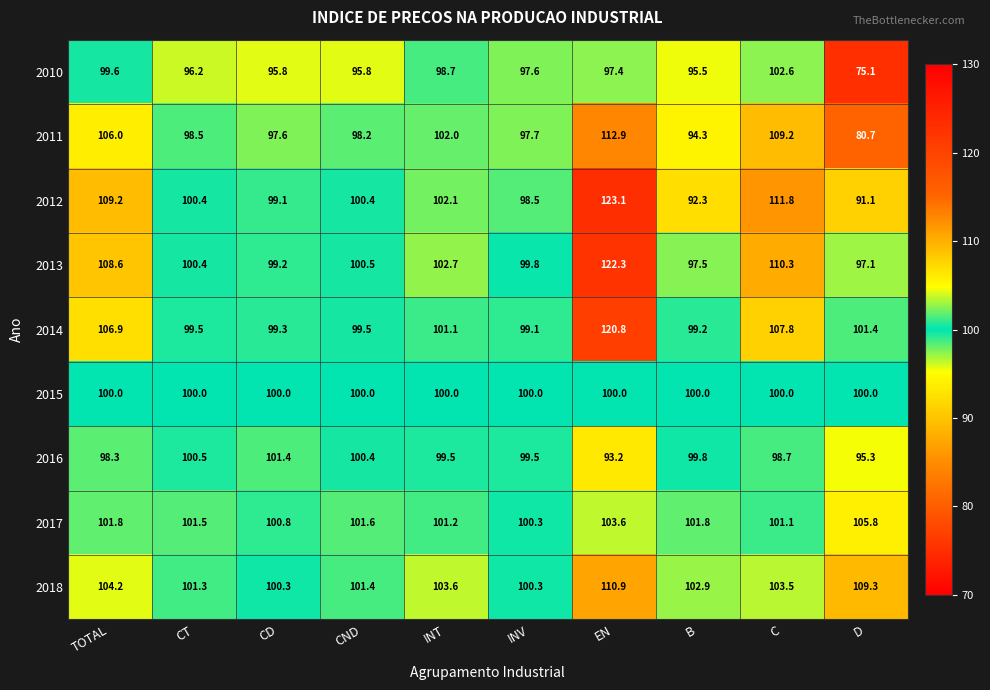

What is the total value across all series at CD?

893.5